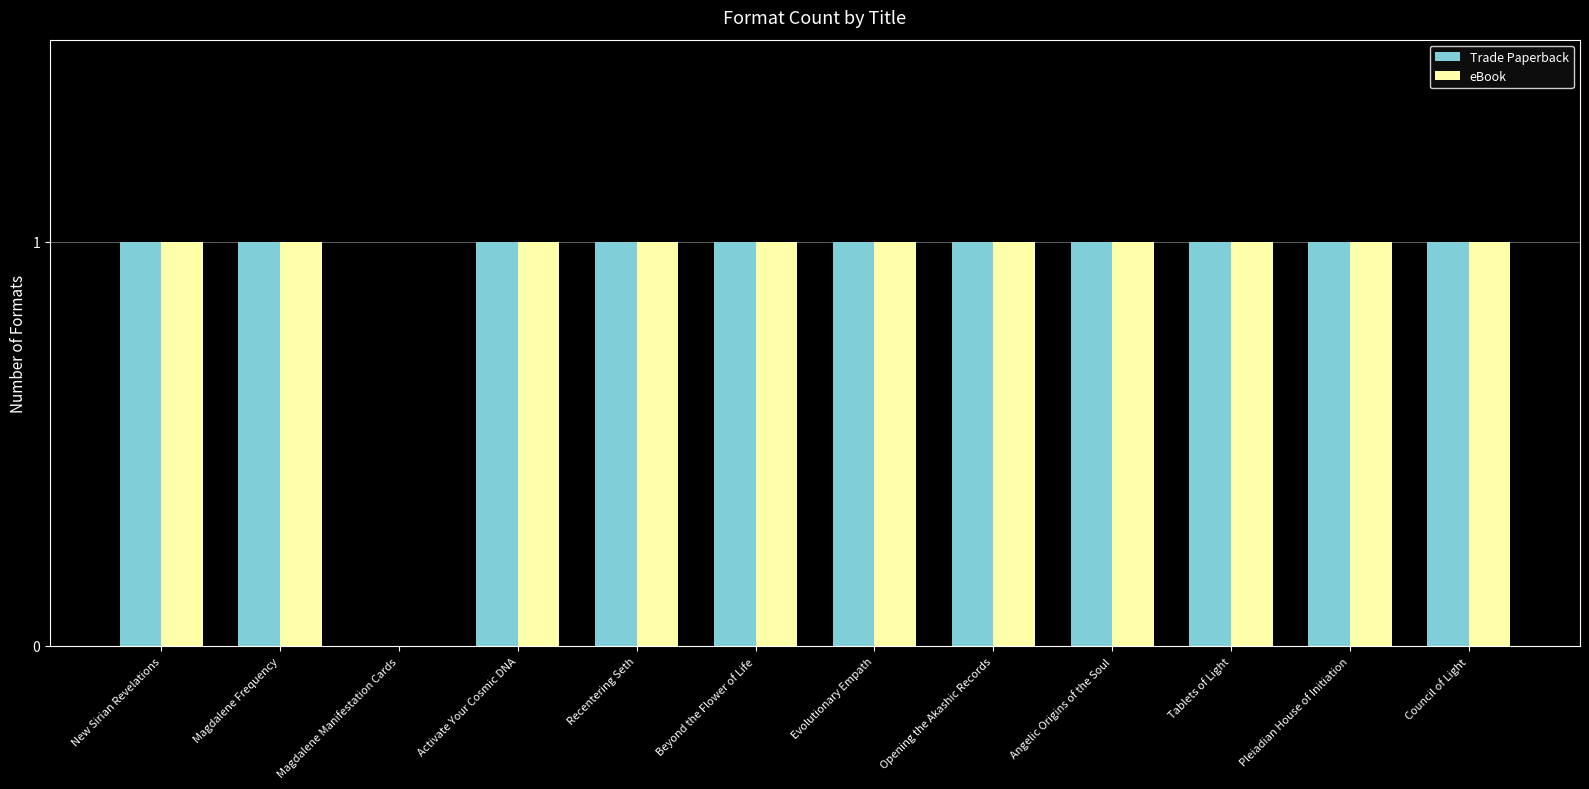

True or false: eBook has a value of 1 at Beyond the Flower of Life.

True